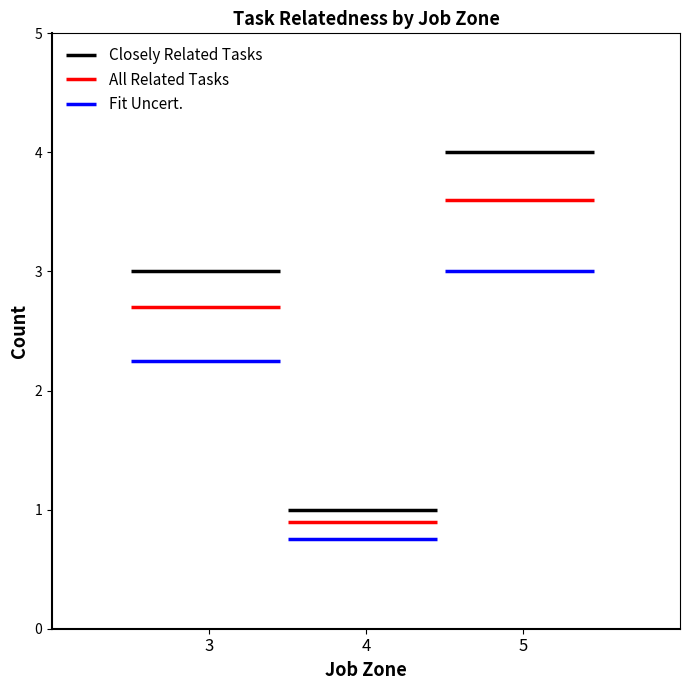

What is the value of the All Related Tasks bar at the 3rd from the left?

4